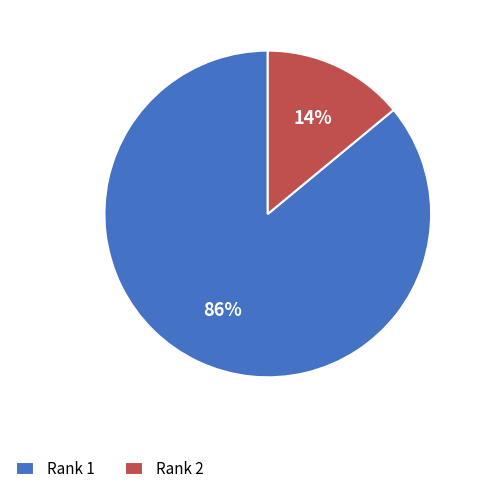

Between Rank 1 and Rank 2, which is larger?

Rank 1